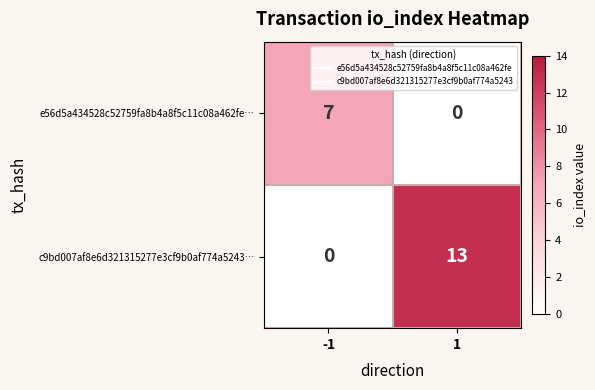

The c9bd007af8e6d321315277e3cf9b0af774a5243… series shows 3 at 1. True or false?

False